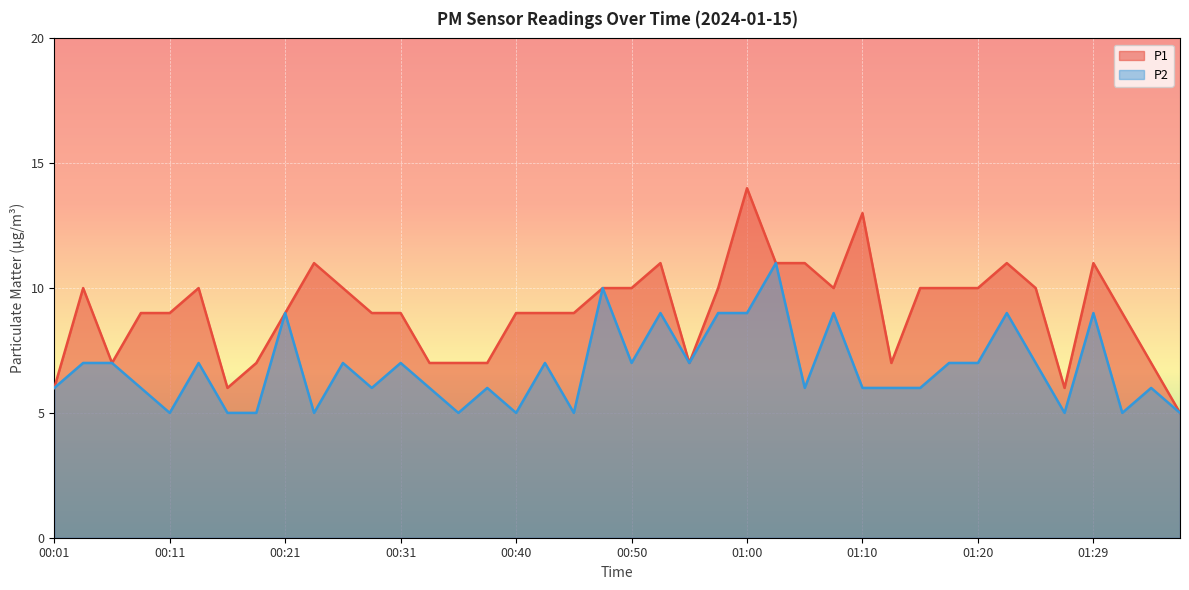

Reading right to left, transcribe all the data shown in this chart.

P1: 01:37=5	01:34=7	01:32=9	01:29=11	01:27=6	01:25=10	01:22=11	01:20=10	01:17=10	01:15=10	01:12=7	01:10=13	01:07=10	01:05=11	01:02=11	01:00=14	00:58=10	00:55=7	00:53=11	00:50=10	00:48=10	00:45=9	00:43=9	00:40=9	00:38=7	00:36=7	00:33=7	00:31=9	00:28=9	00:26=10	00:23=11	00:21=9	00:18=7	00:16=6	00:13=10	00:11=9	00:09=9	00:06=7	00:04=10	00:01=6
P2: 01:37=5	01:34=6	01:32=5	01:29=9	01:27=5	01:25=7	01:22=9	01:20=7	01:17=7	01:15=6	01:12=6	01:10=6	01:07=9	01:05=6	01:02=11	01:00=9	00:58=9	00:55=7	00:53=9	00:50=7	00:48=10	00:45=5	00:43=7	00:40=5	00:38=6	00:36=5	00:33=6	00:31=7	00:28=6	00:26=7	00:23=5	00:21=9	00:18=5	00:16=5	00:13=7	00:11=5	00:09=6	00:06=7	00:04=7	00:01=6